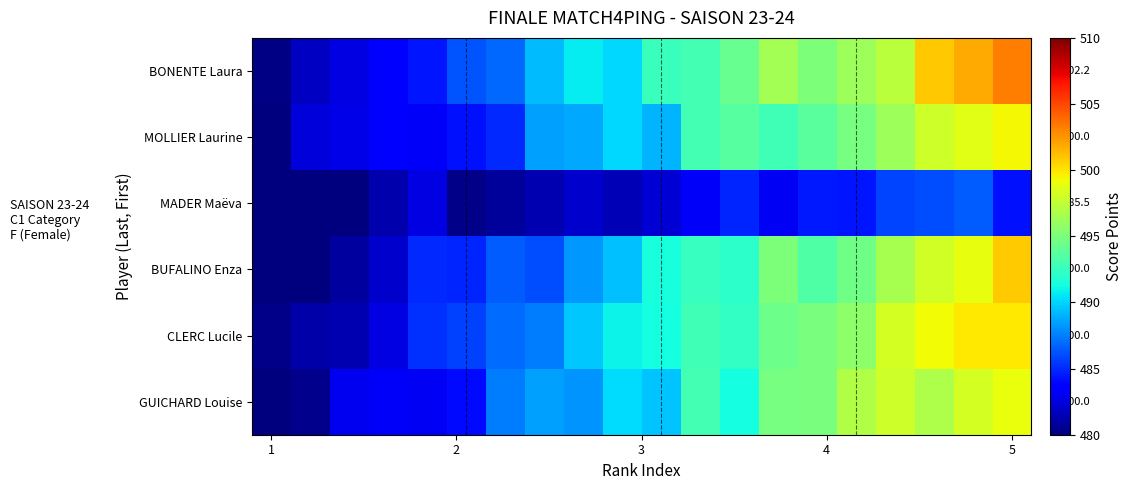

At which label does row_3 reach its minimum?

1